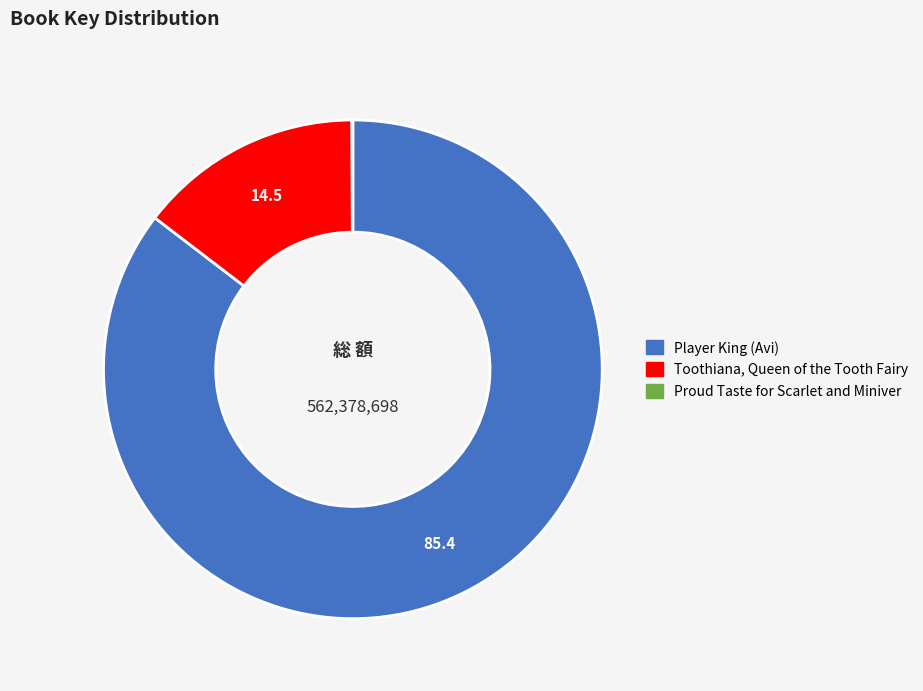

Is it true that Player King (Avi) is 85% of the pie?

True